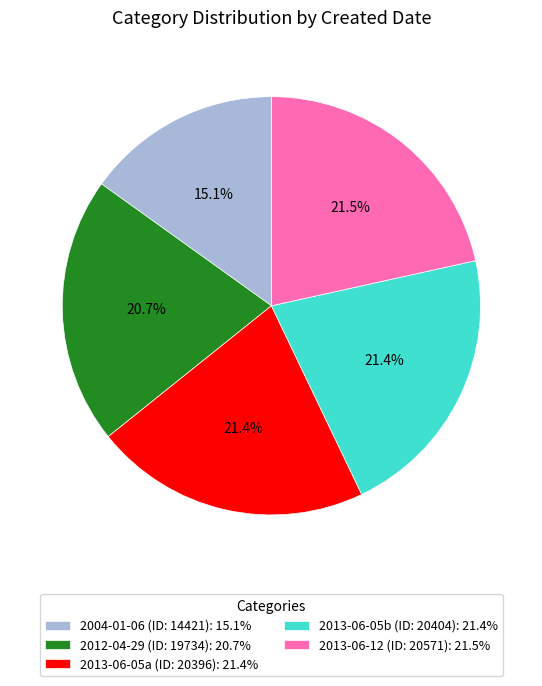

Does 2012-04-29 (ID: 19734): 20.7% account for over 50% of the chart?

No